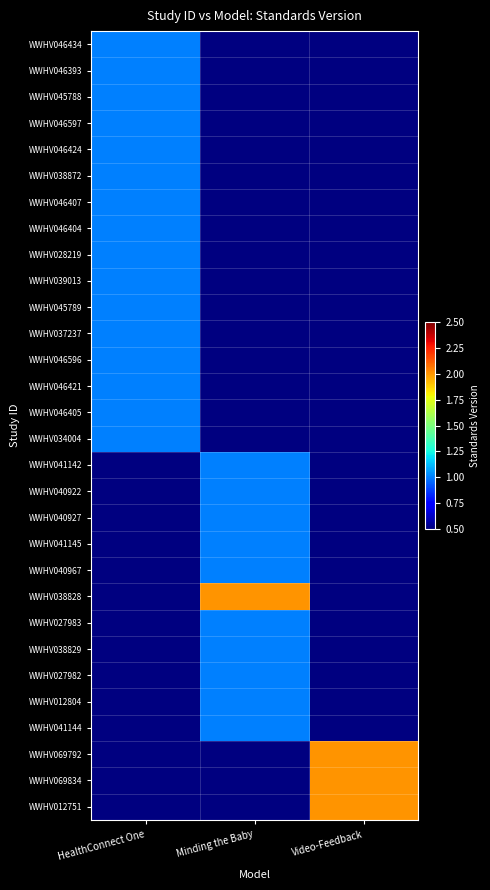

How many values in WWHV041144 are above zero?

1